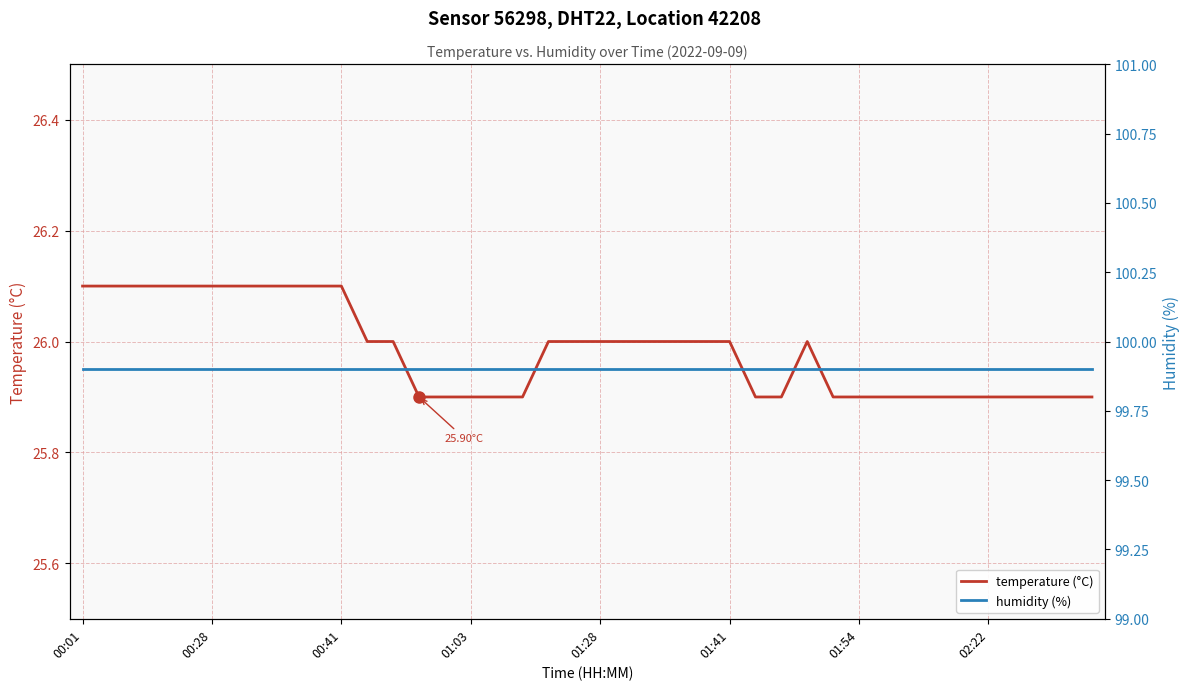

Reading left to right, what are all the values shown in this chart?

temperature (°C): 26.1	26.1	26.1	26.1	26.1	26.1	26.1	26.1	26.1	26.1	26.1	26.0	26.0	25.9	25.9	25.9	25.9	25.9	26.0	26.0	26.0	26.0	26.0	26.0	26.0	26.0	25.9	25.9	26.0	25.9	25.9	25.9	25.9	25.9	25.9	25.9	25.9	25.9	25.9	25.9
humidity (%): 99.9	99.9	99.9	99.9	99.9	99.9	99.9	99.9	99.9	99.9	99.9	99.9	99.9	99.9	99.9	99.9	99.9	99.9	99.9	99.9	99.9	99.9	99.9	99.9	99.9	99.9	99.9	99.9	99.9	99.9	99.9	99.9	99.9	99.9	99.9	99.9	99.9	99.9	99.9	99.9